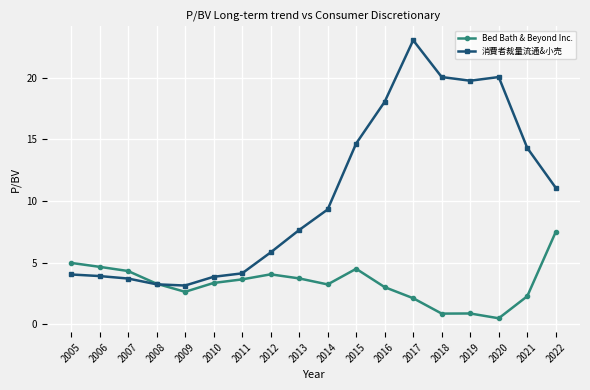

Is the value of 消費者裁量流通&小売 at 2017 greater than the value of Bed Bath & Beyond Inc. at 2020?

Yes